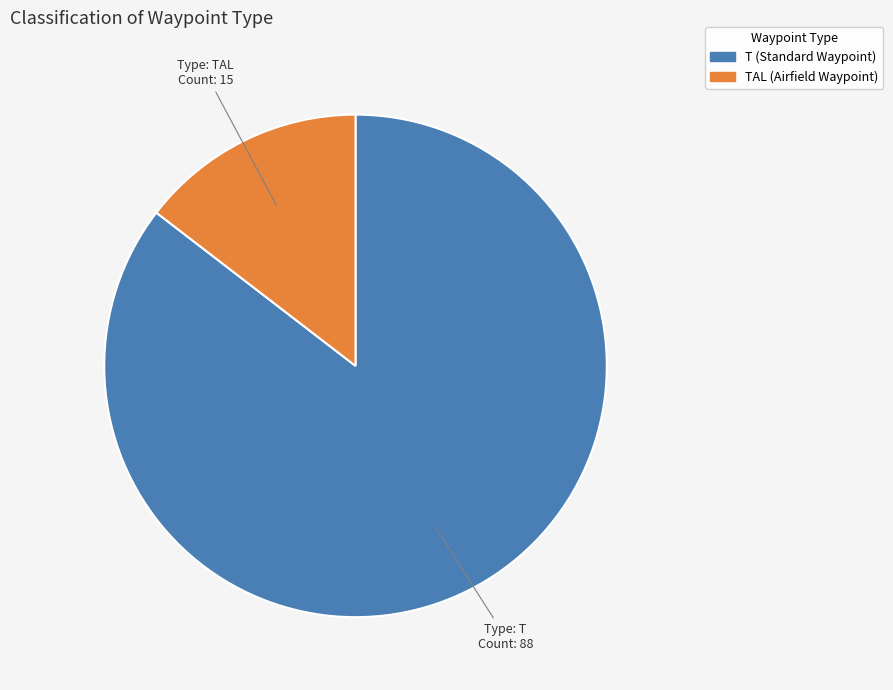

Is there a majority slice in this chart?

Yes